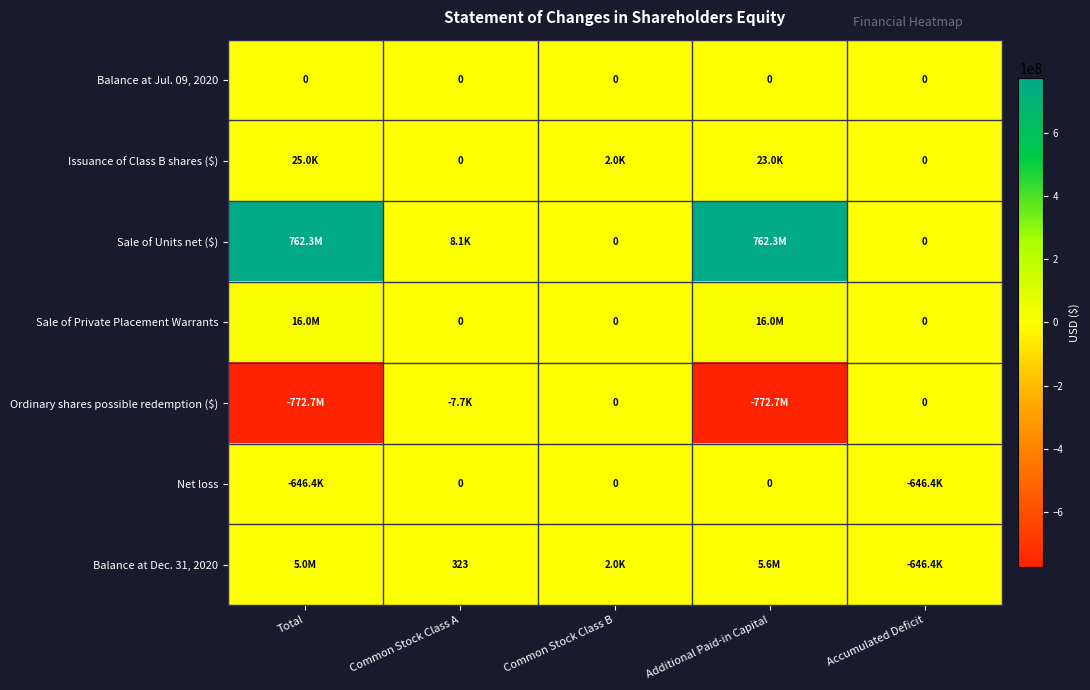

Which series has the largest range (max minus min)?

Ordinary shares possible redemption ($)